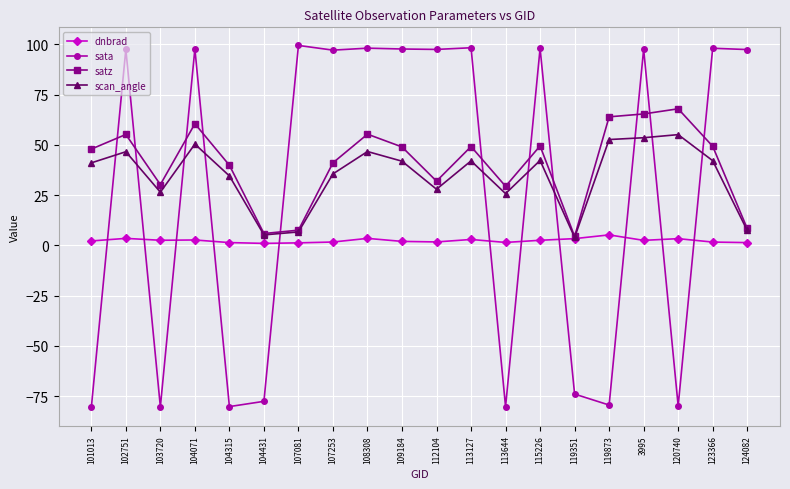

What is the label of the 3rd point from the left?

103720